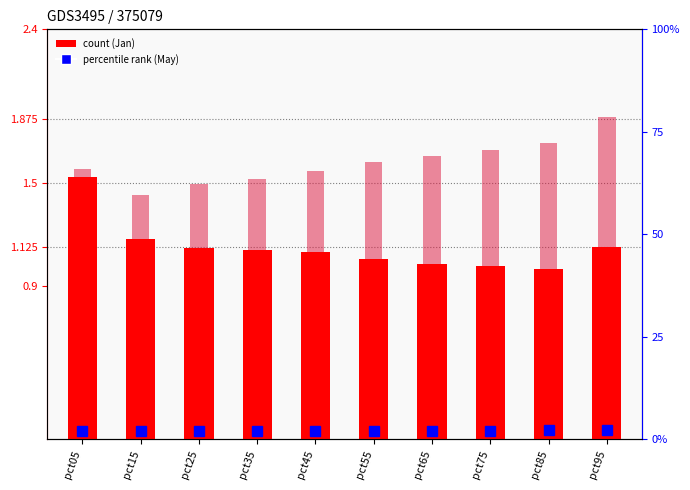

Which series has the largest total across all categories?

May